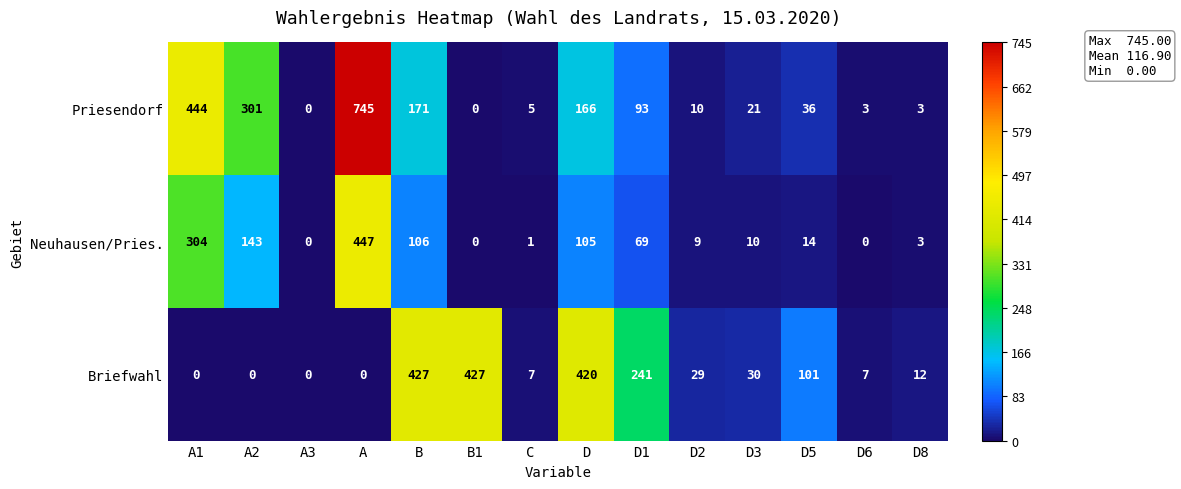

What is the difference between the maximum and minimum values in the Briefwahl series?

427